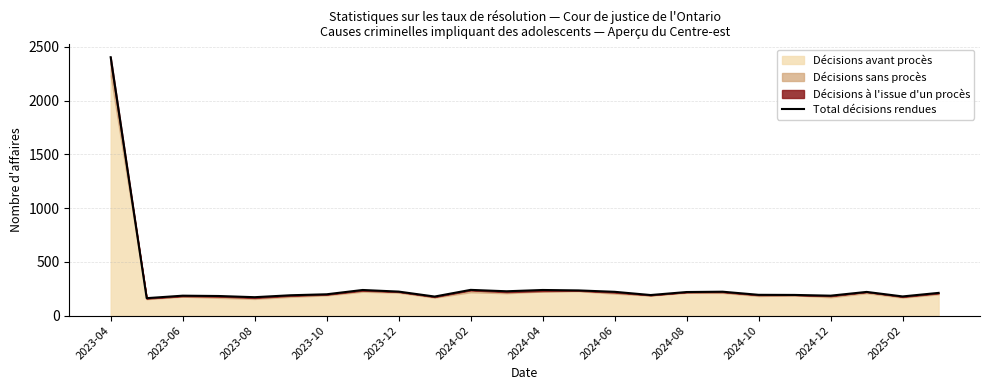

Does the chart display data point markers on the line(s)?

No